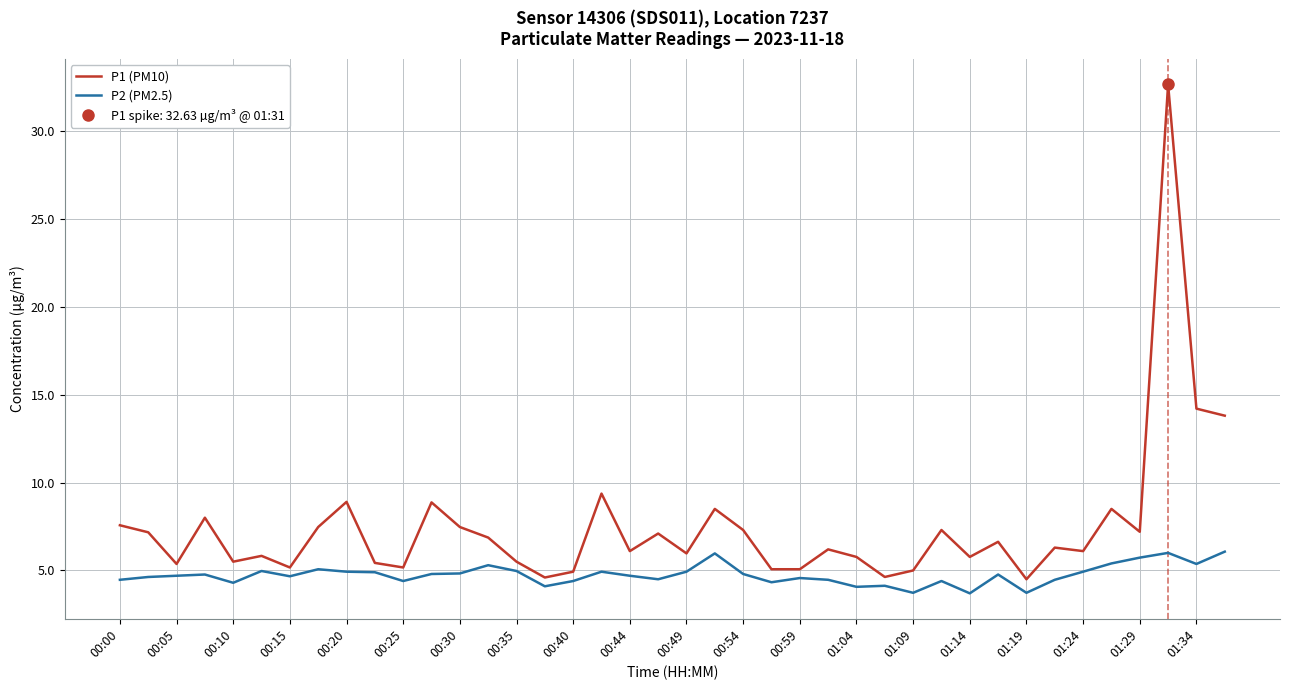

What is the sum of the P2 (PM2.5) values at 01:34 and 00:54?

10.2